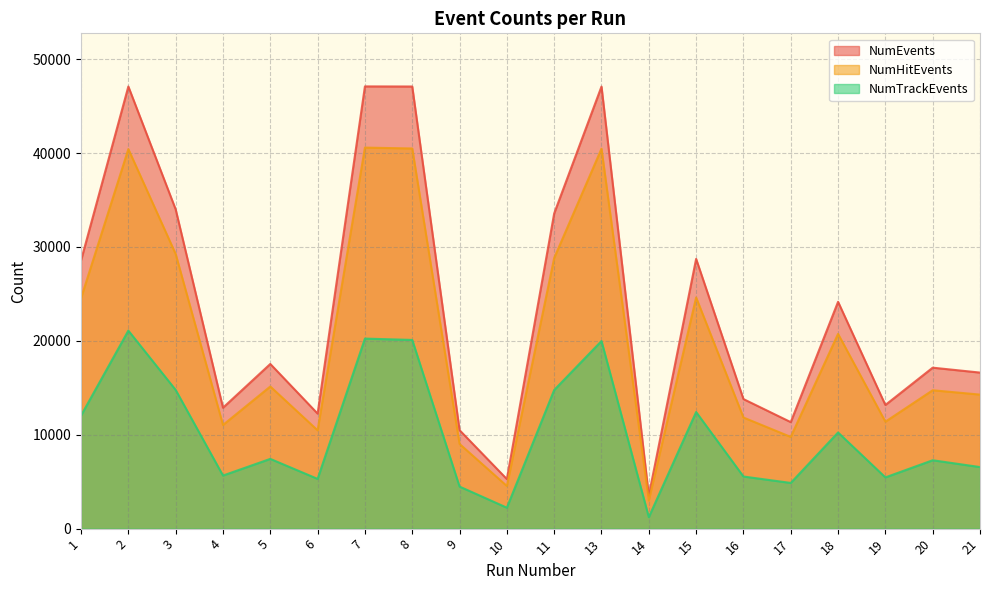

True or false: NumEvents and NumHitEvents cross at least once.

False